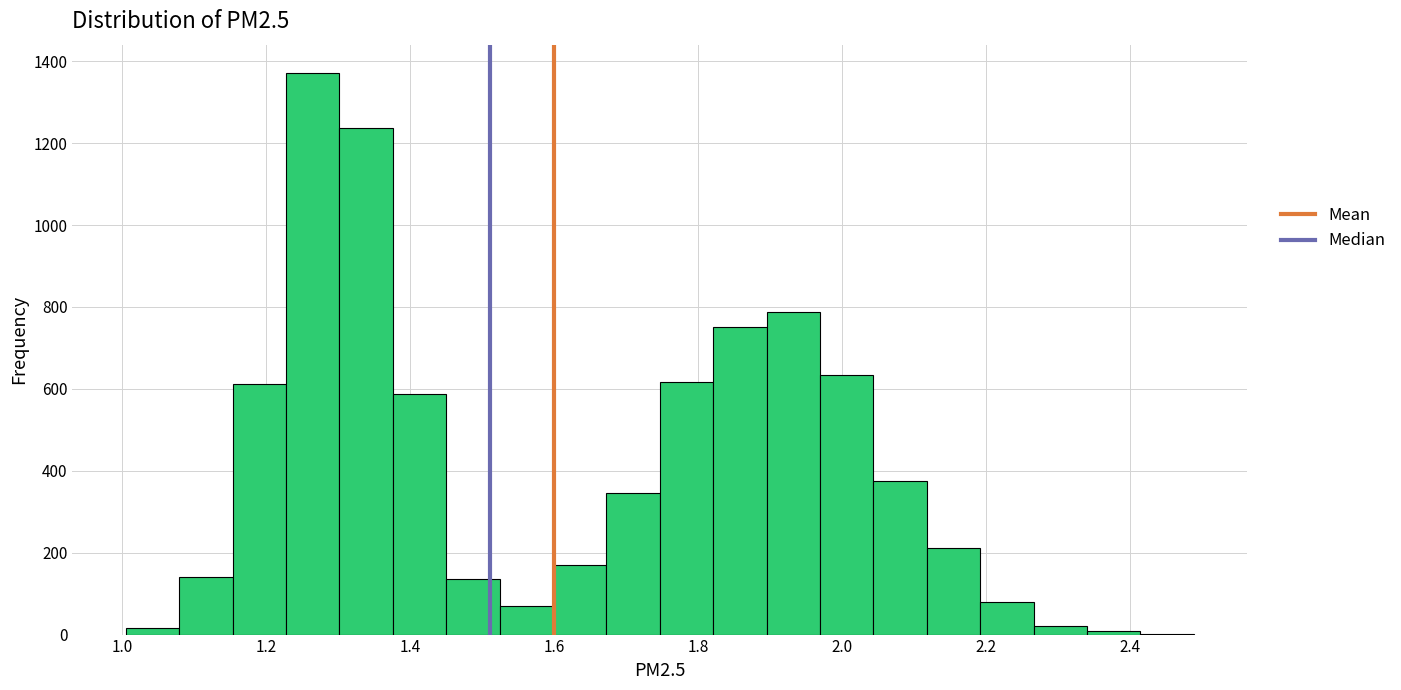

Around what value on the x-axis is the tallest bar? Give the approximate position of its centre, as read against the axis.

1.26